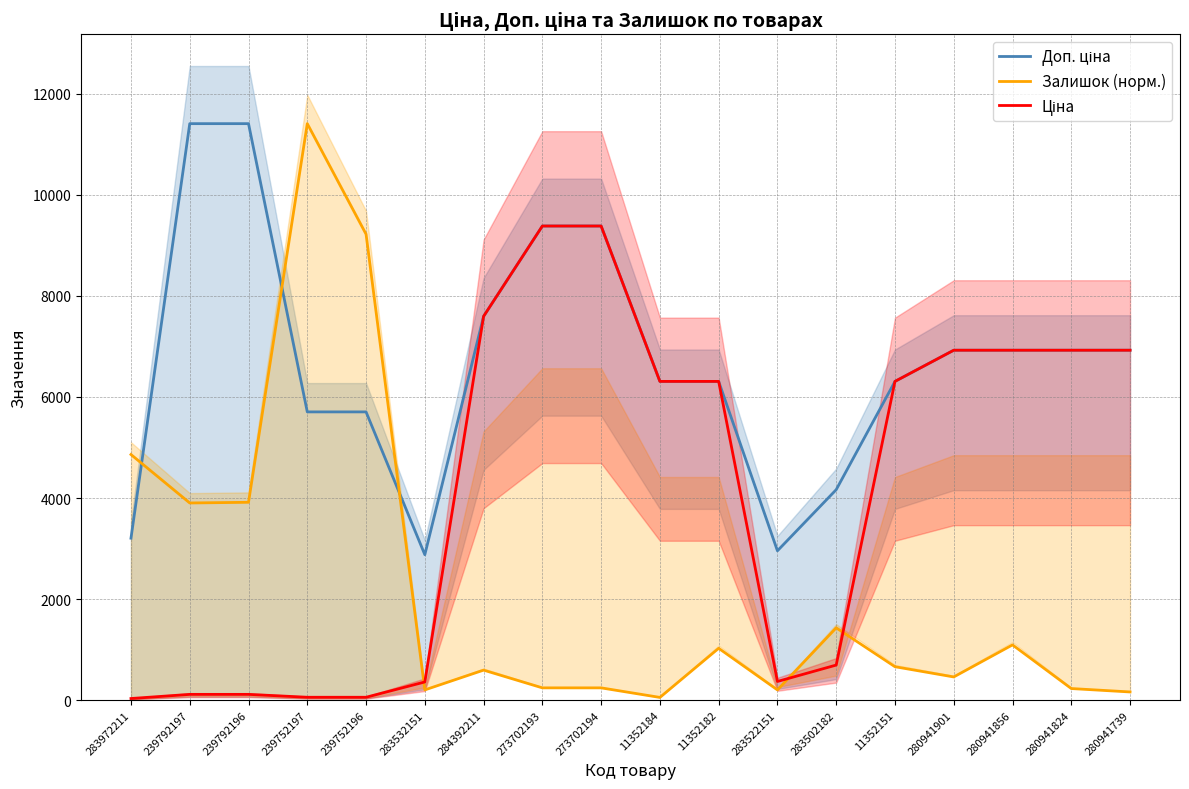

What is the difference between the maximum and minimum values in the Залишок (норм.) series?

11356.0